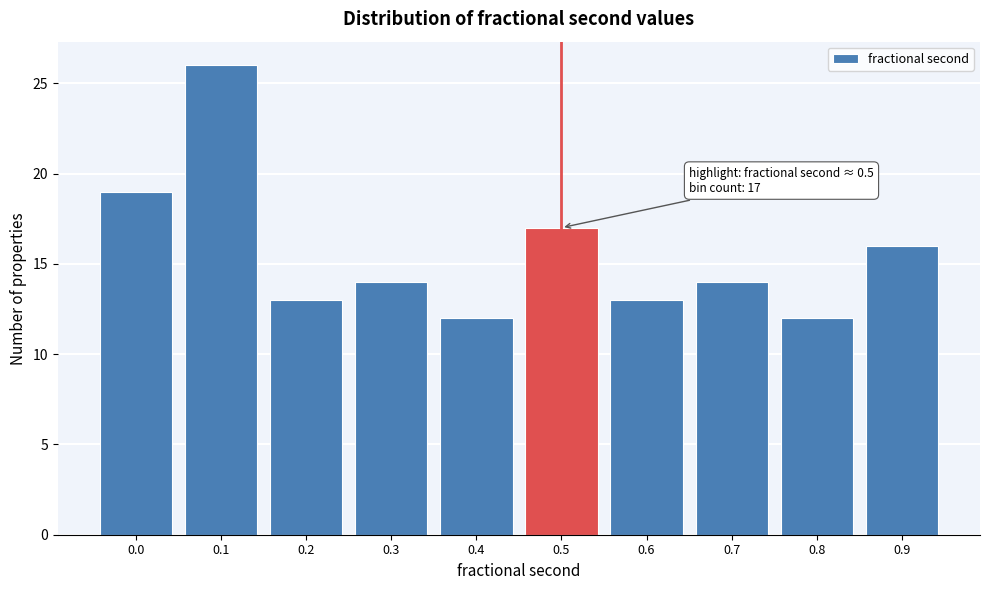

Reading left to right, extract all data points from this chart.

0.0=19	0.1=26	0.2=13	0.3=14	0.4=12	0.5=17	0.6=13	0.7=14	0.8=12	0.9=16